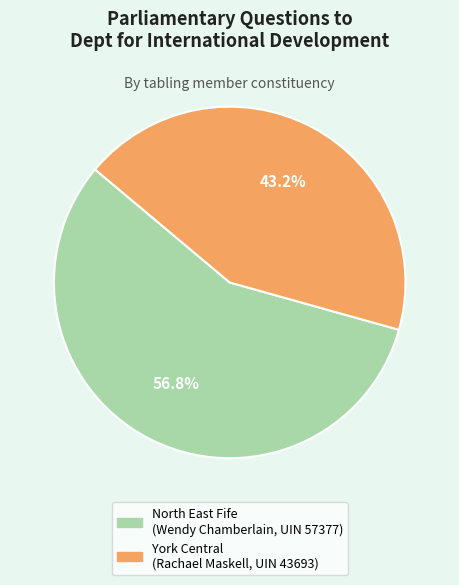

Rank the categories by value from highest to lowest.

North East Fife (Wendy Chamberlain, UIN 57377), York Central (Rachael Maskell, UIN 43693)